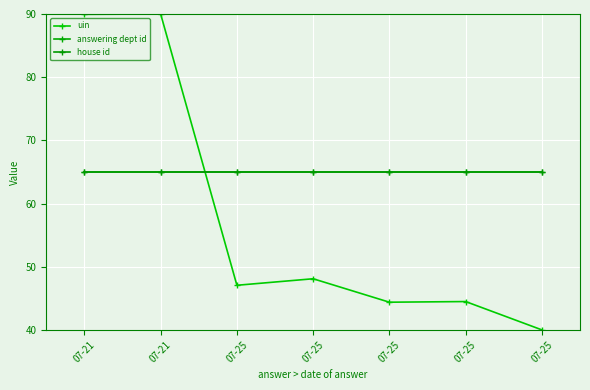

How many lines are shown in the chart?

3